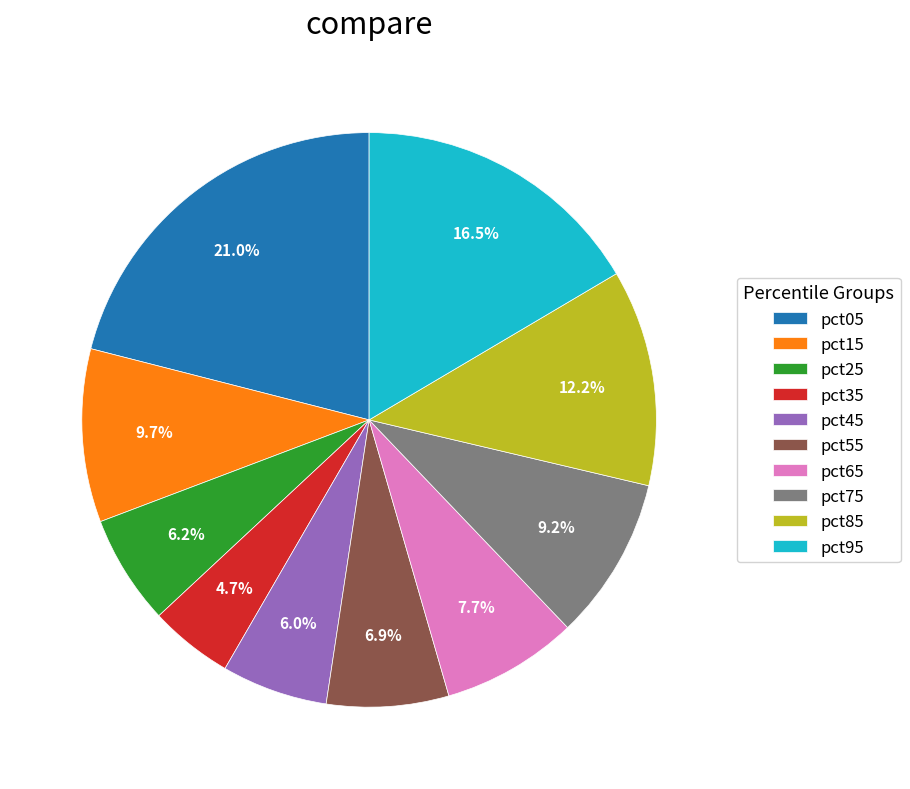

To the nearest percent, what is the average slice percentage?

10%